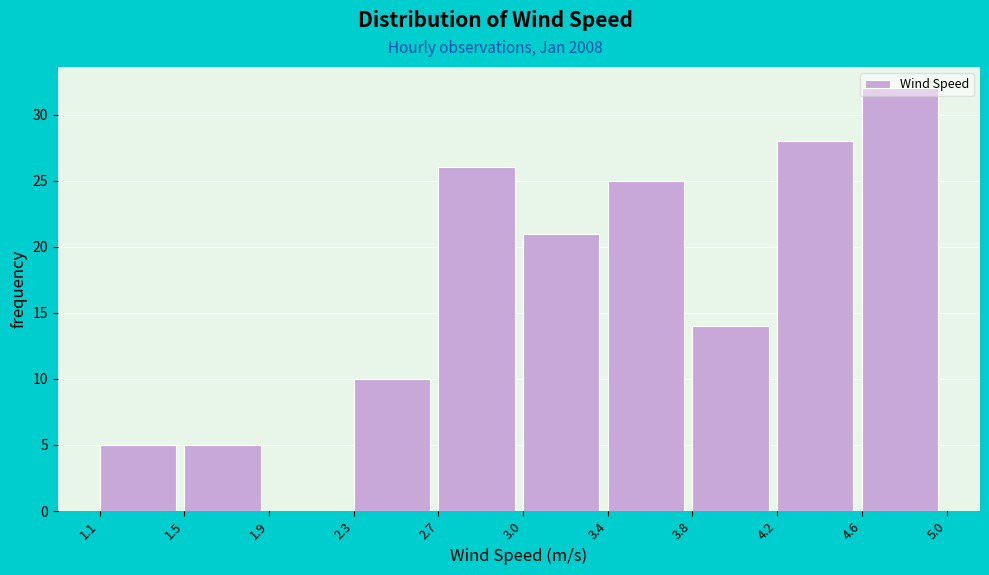

At which label is the value closest to 16?

3.8